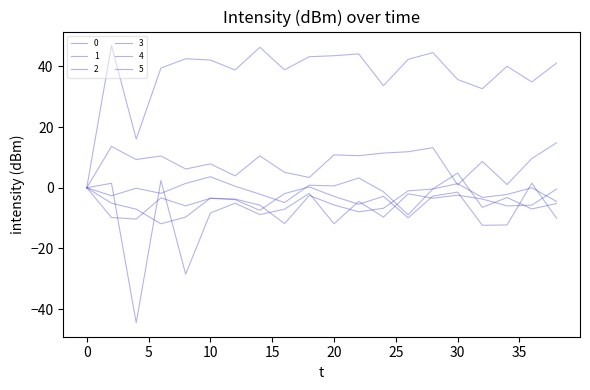

How many lines are shown in the chart?

6